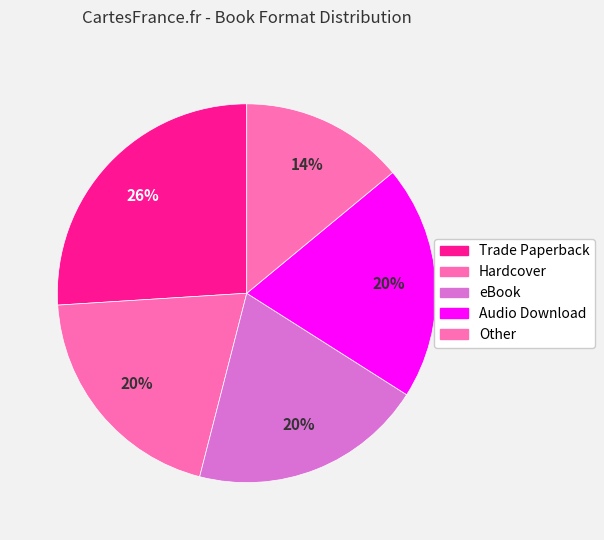

Count the number of slices in the pie.

5